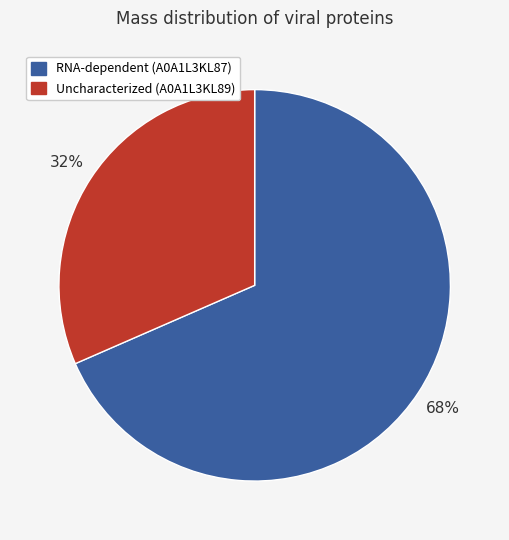

Combined, do Uncharacterized (A0A1L3KL89) and RNA-dependent (A0A1L3KL87) account for over 50%?

Yes